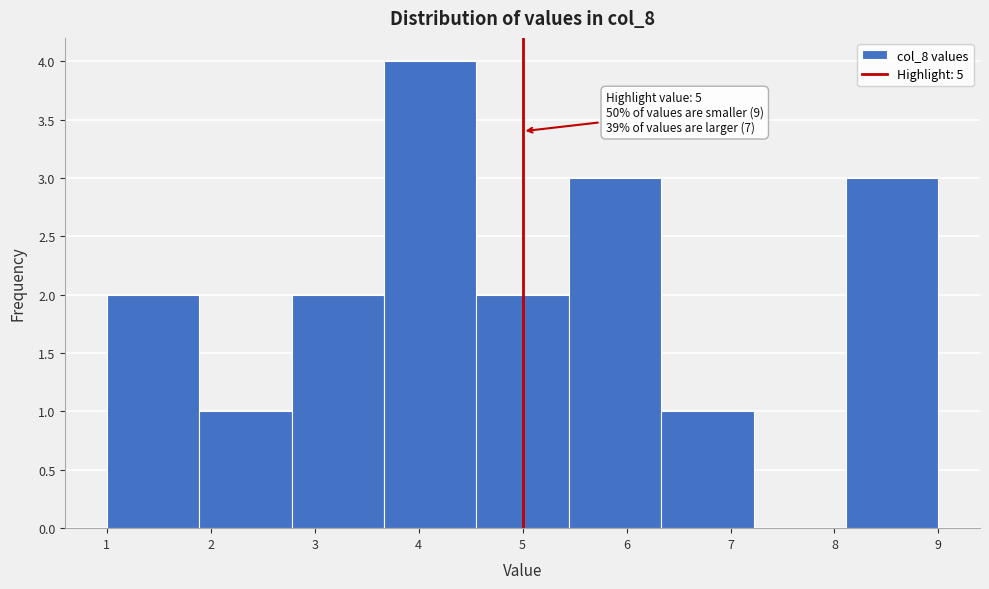

Which range on the x-axis has the tallest bar?

3.7 to 4.6